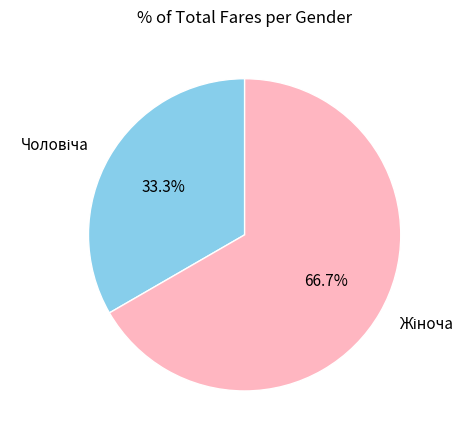

Is there a majority slice in this chart?

Yes